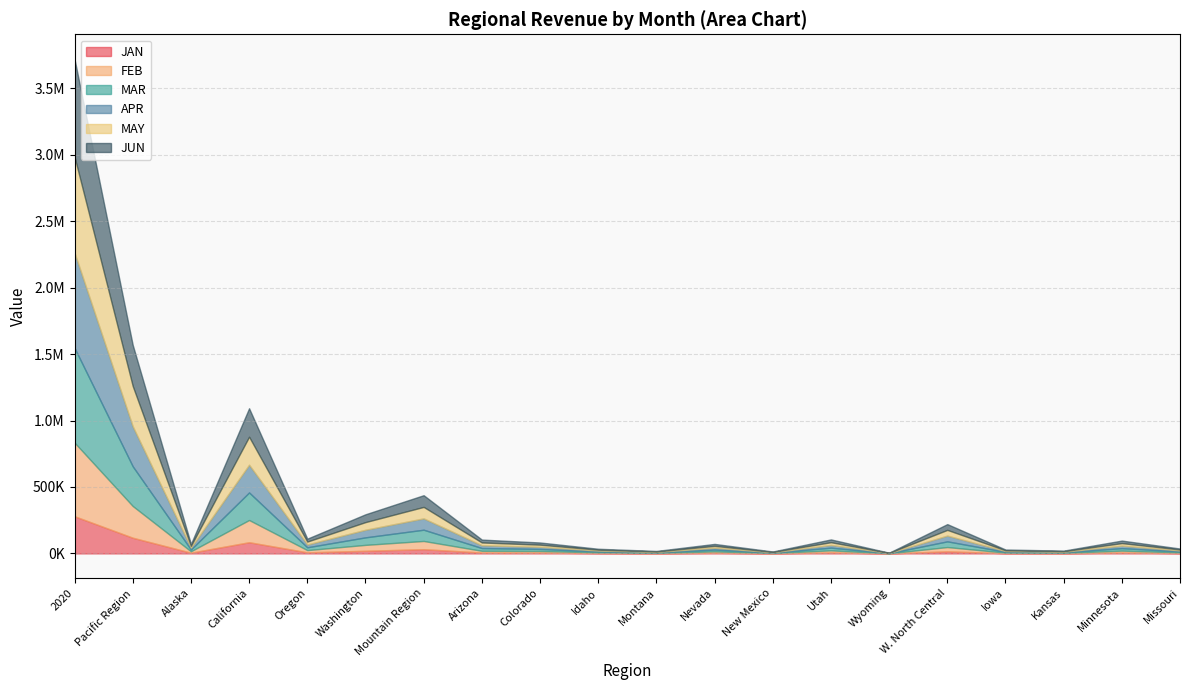

What is the smallest value displayed?

406.3